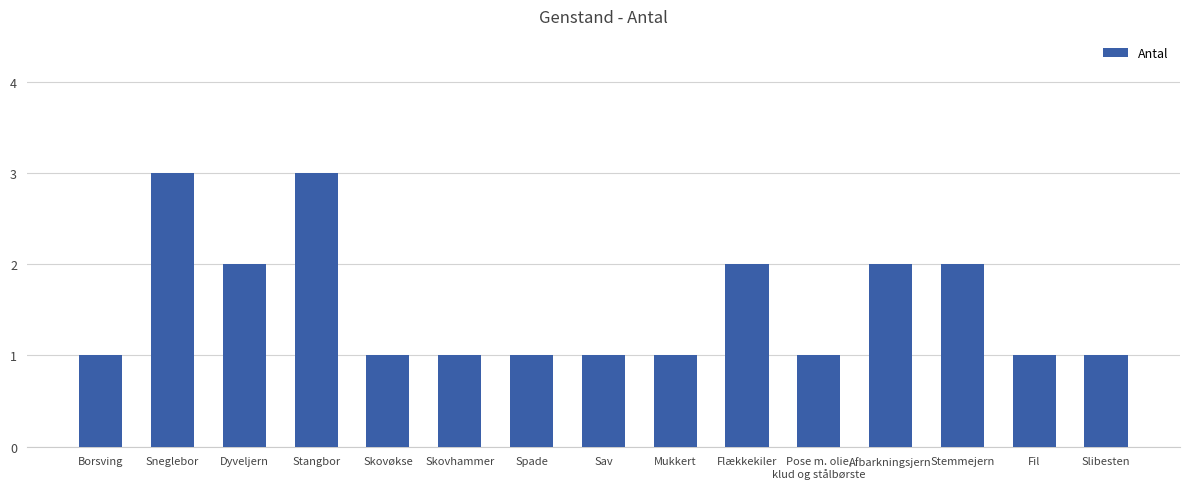

Reading left to right, transcribe all the data shown in this chart.

Borsving=1	Sneglebor=3	Dyveljern=2	Stangbor=3	Skovøkse=1	Skovhammer=1	Spade=1	Sav=1	Mukkert=1	Flækkekiler=2	Pose m. olie,
klud og stålbørste=1	Afbarkningsjern=2	Stemmejern=2	Fil=1	Slibesten=1